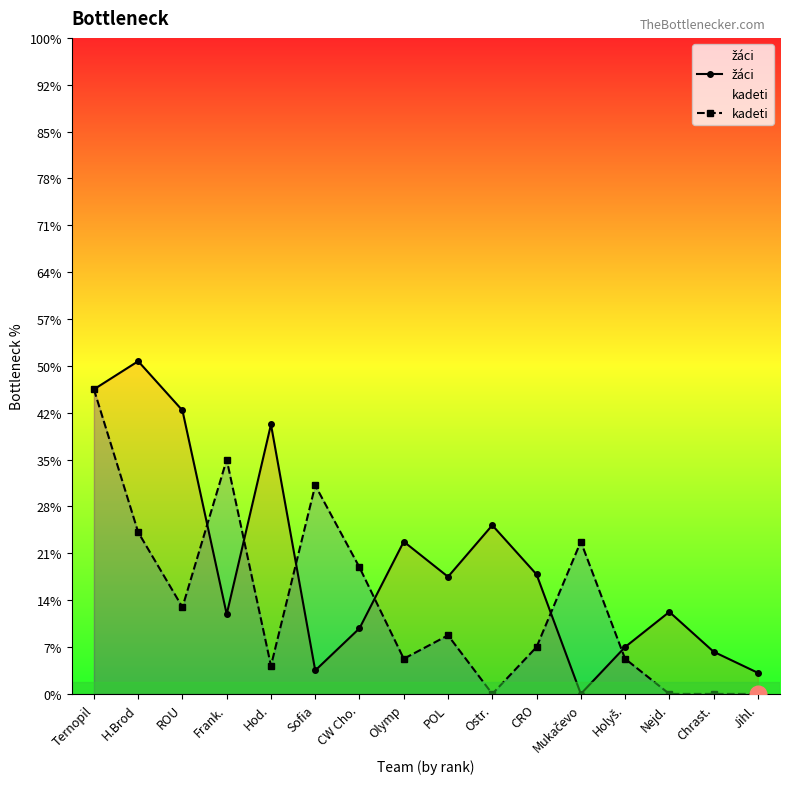

What are all the series names shown in the legend?

žáci, kadeti